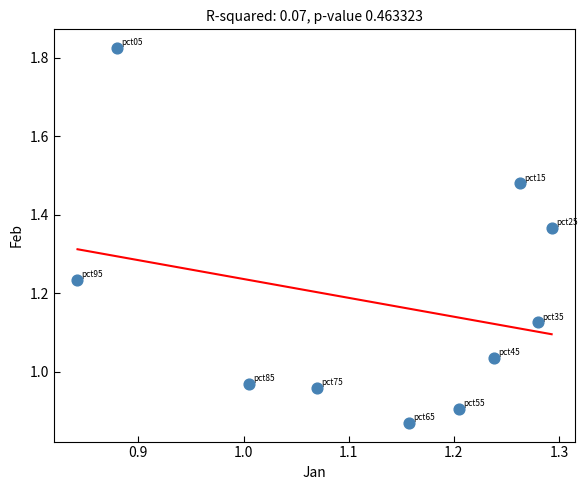

What is the range of X values (max minus min)?

0.5